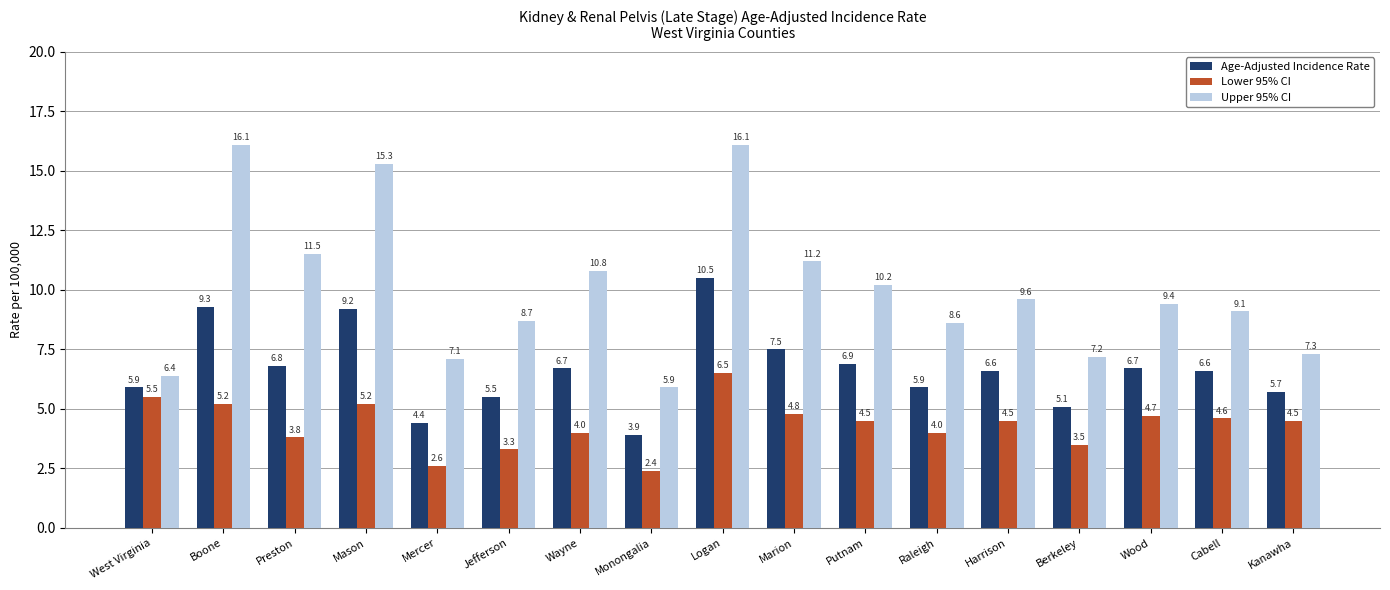

At which label does Lower 95% CI reach its minimum?

Monongalia